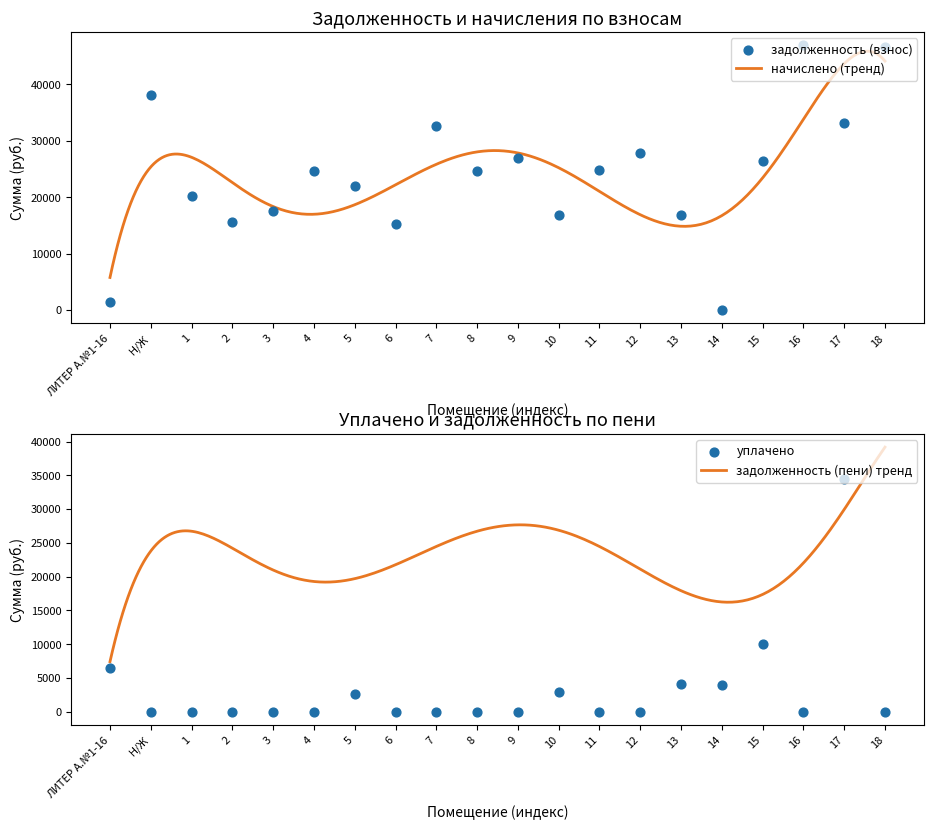

Which series reaches the maximum Y coordinate?

задолженность (взнос)